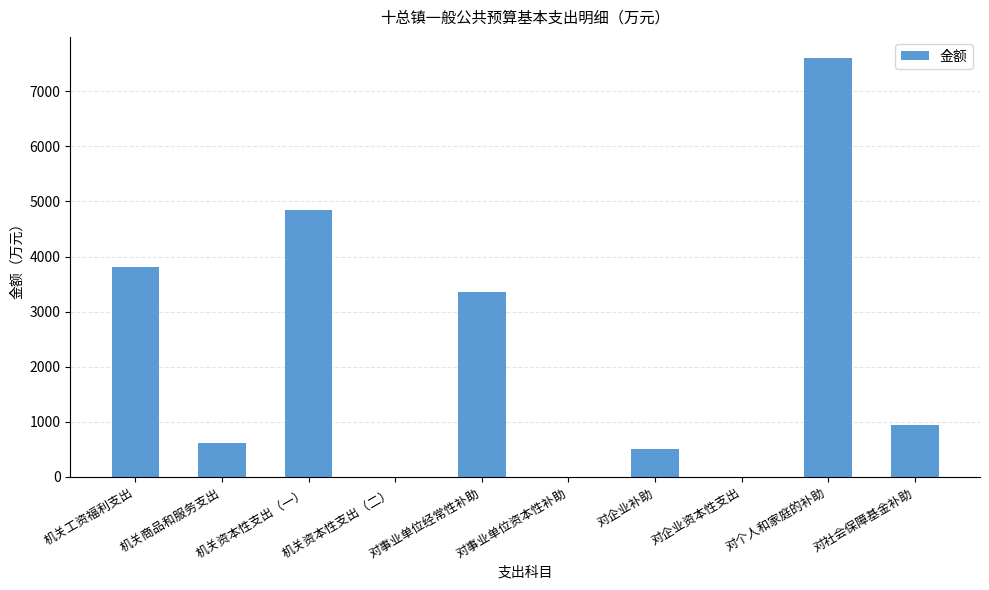

What is the change in value from 机关商品和服务支出 to 对事业单位经常性补助?

+2746.8